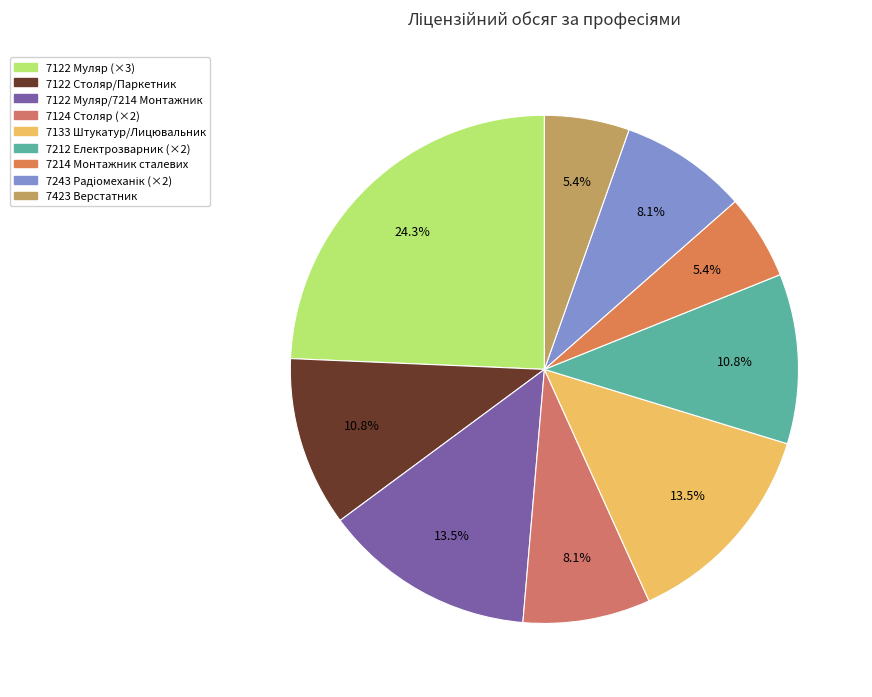

How many slices are in this pie chart?

9